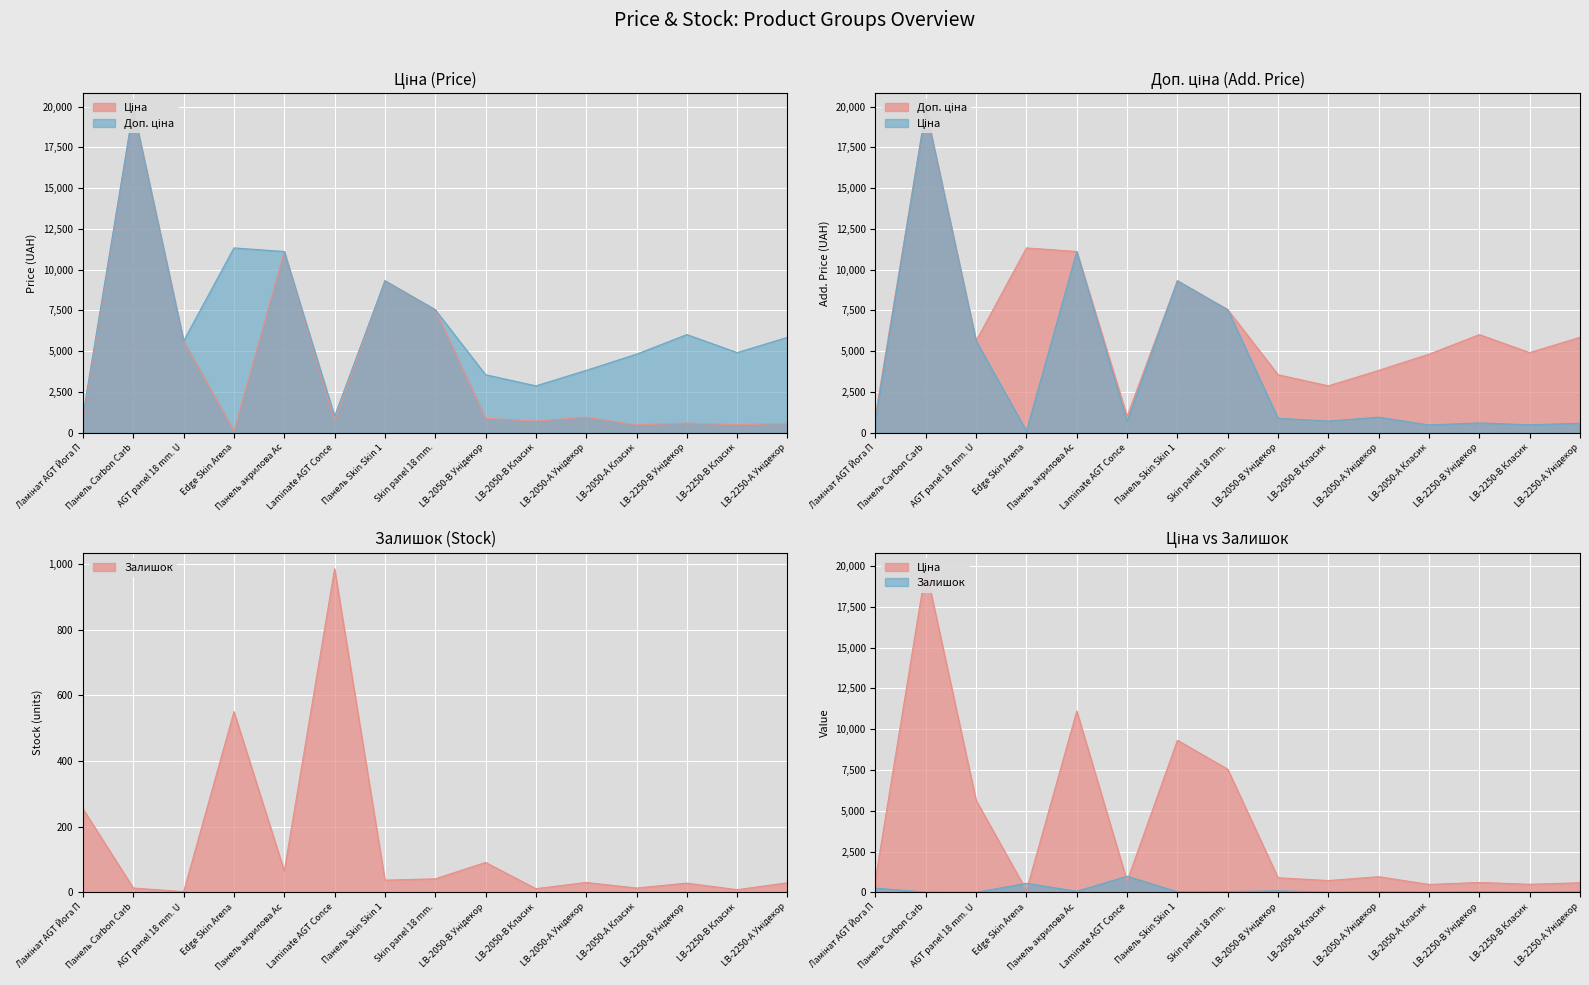

Reading left to right, what are all the values shown in this chart?

Ціна: 813.0	19831.1	5636.0	113.3	11113.6	689.1	9321.4	7545.9	889.9	719.6	957.1	482.1	602.1	491.7	585.3
Доп. ціна: 1101.8	19831.1	5636.0	11334.0	11113.6	1017.8	9321.4	7545.9	3559.7	2878.5	3828.4	4821.4	6020.8	4917.4	5852.9
Залишок: 254.0	13.0	2.0	550.0	65.0	985.0	37.0	41.0	91.0	11.0	30.0	13.0	28.0	8.0	29.0